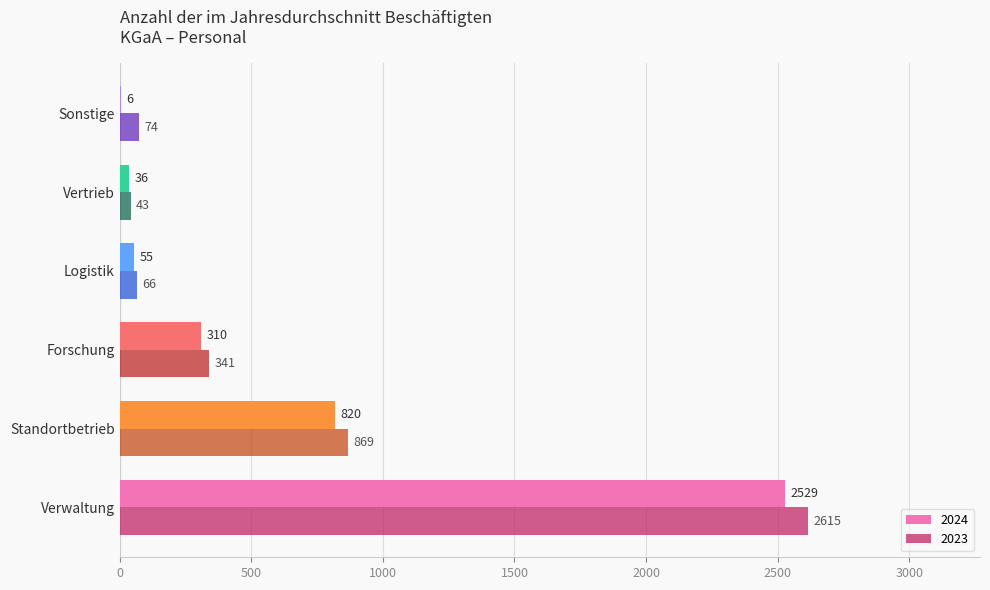

What is the total value across all series at Logistik?

121